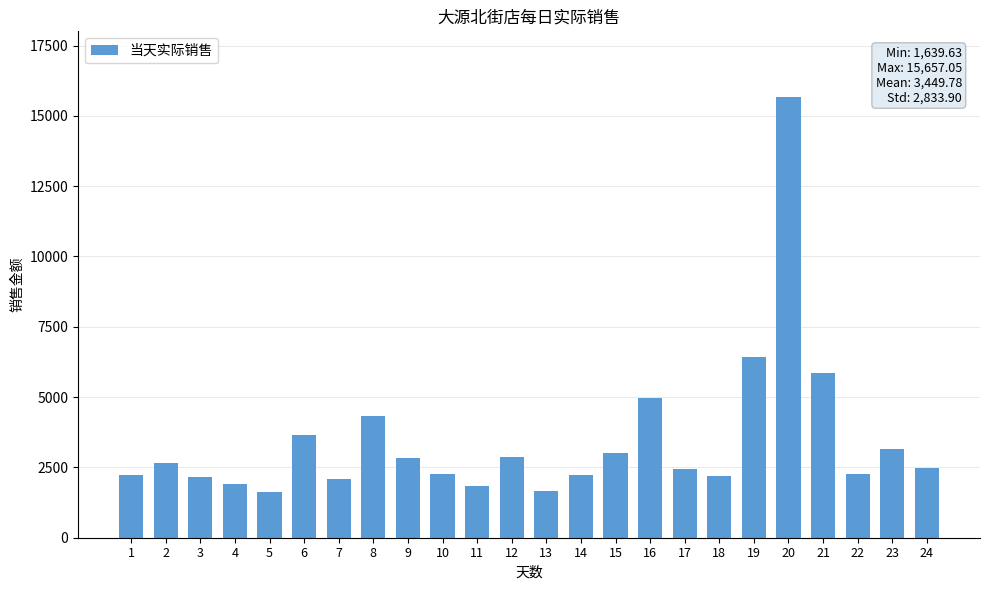

What is the difference between the maximum and minimum values?

14017.4